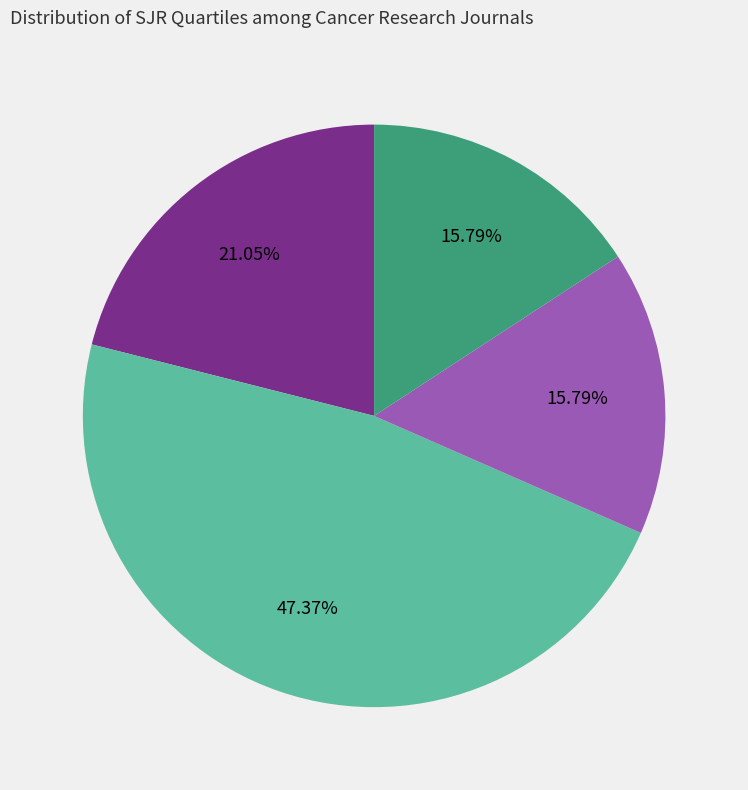

To the nearest percent, what is the average slice percentage?

25%